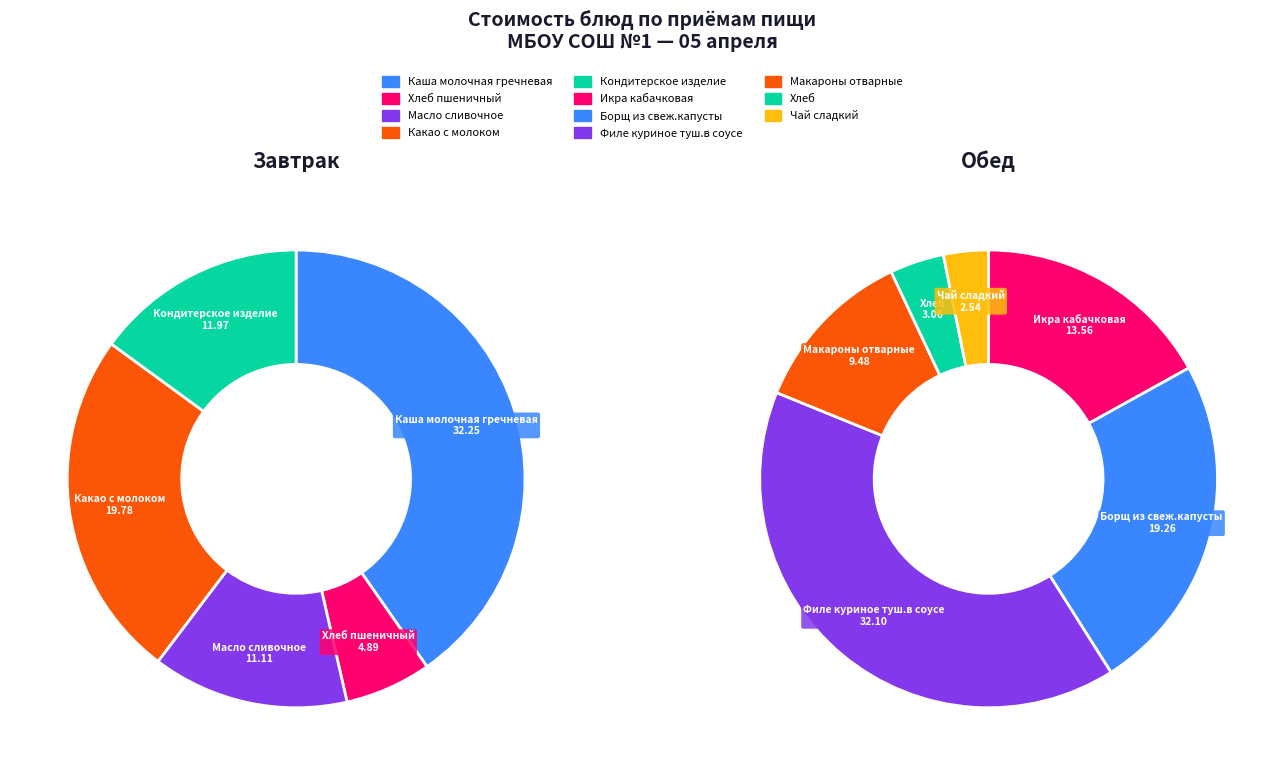

Count the number of slices in the pie.

11